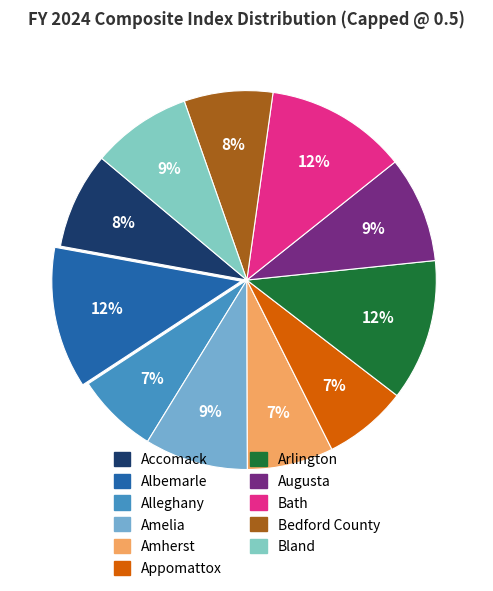

Is the sum of Augusta and Alleghany greater than half?

No